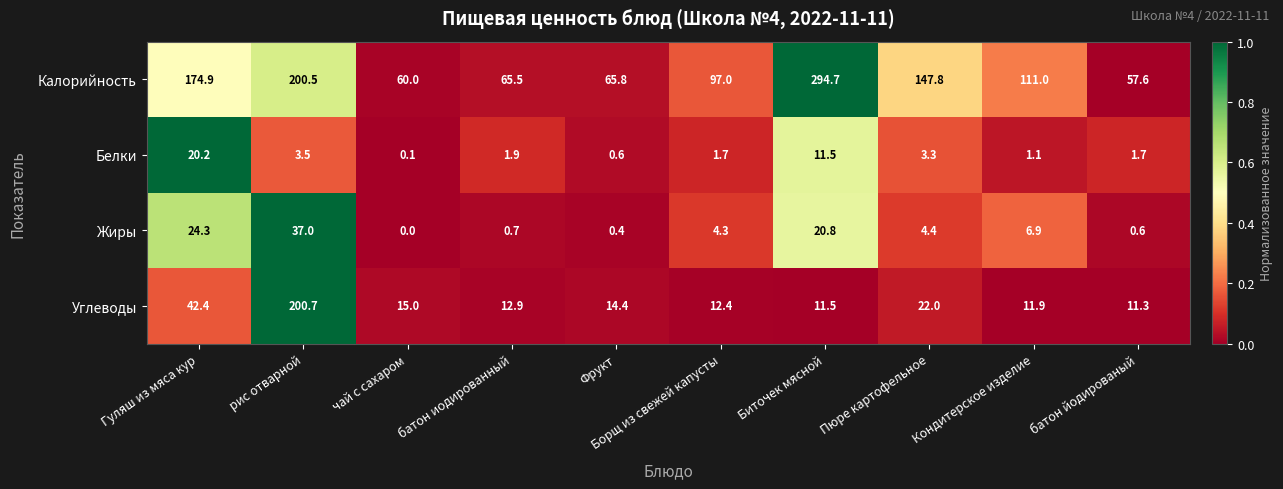

What is the spread (max minus min) of values at Фрукт?

65.4